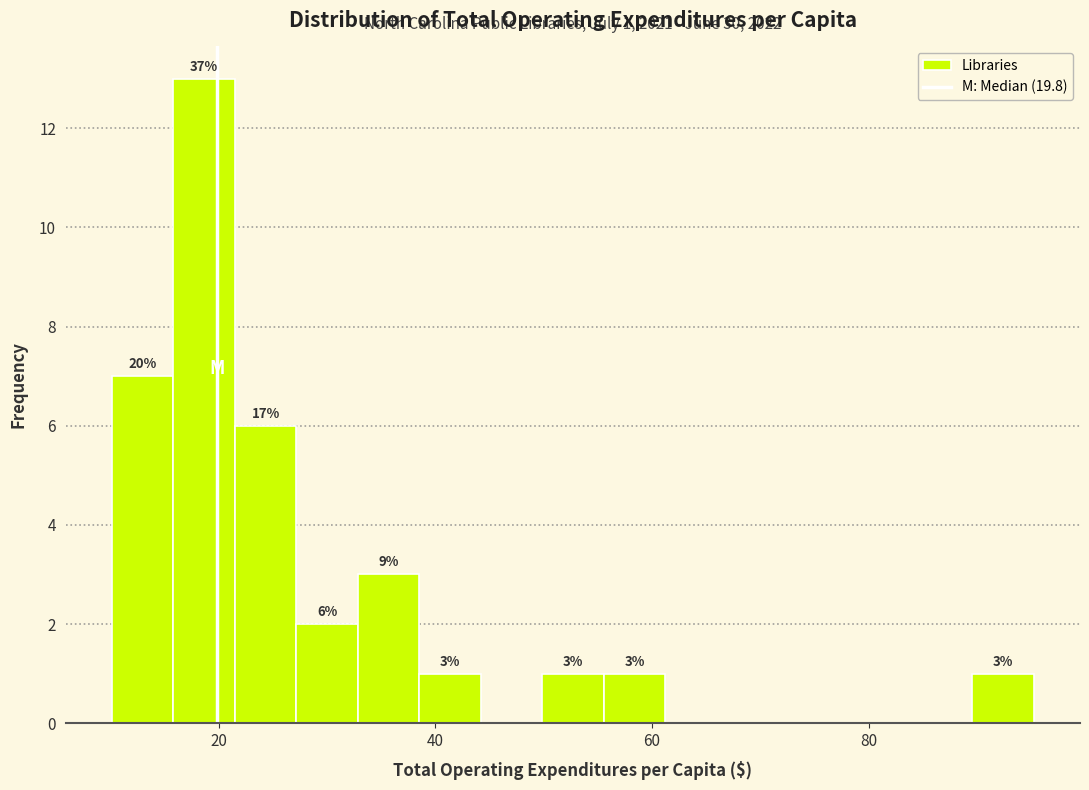

Around what value on the x-axis is the tallest bar? Give the approximate position of its centre, as read against the axis.

18